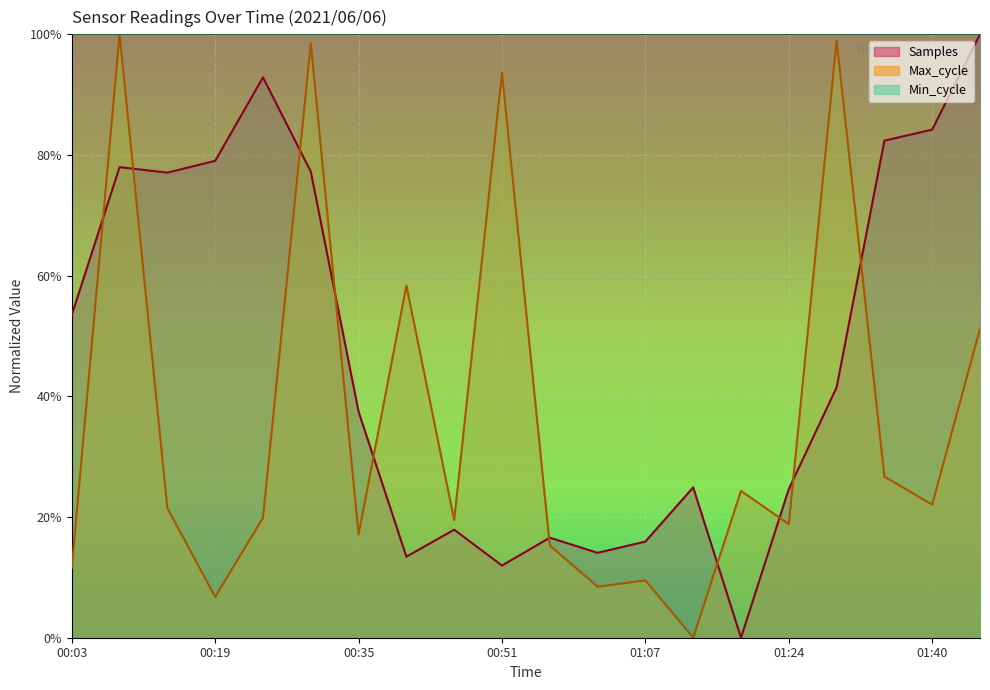

Where is the first local minimum for Samples?

00:13